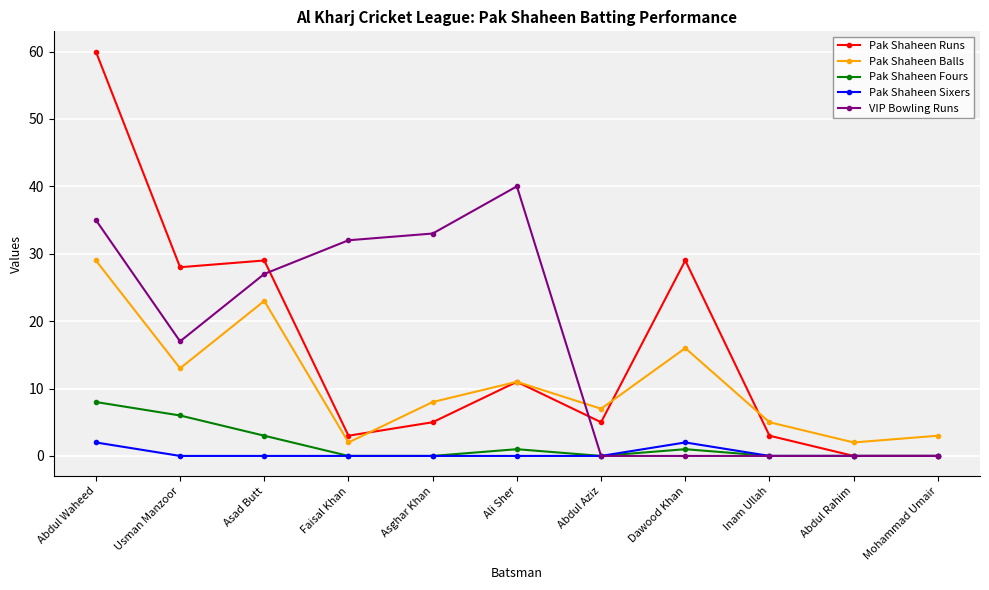

At Asad Butt, list the series in order from largest to smallest.

Pak Shaheen Runs, VIP Bowling Runs, Pak Shaheen Balls, Pak Shaheen Fours, Pak Shaheen Sixers